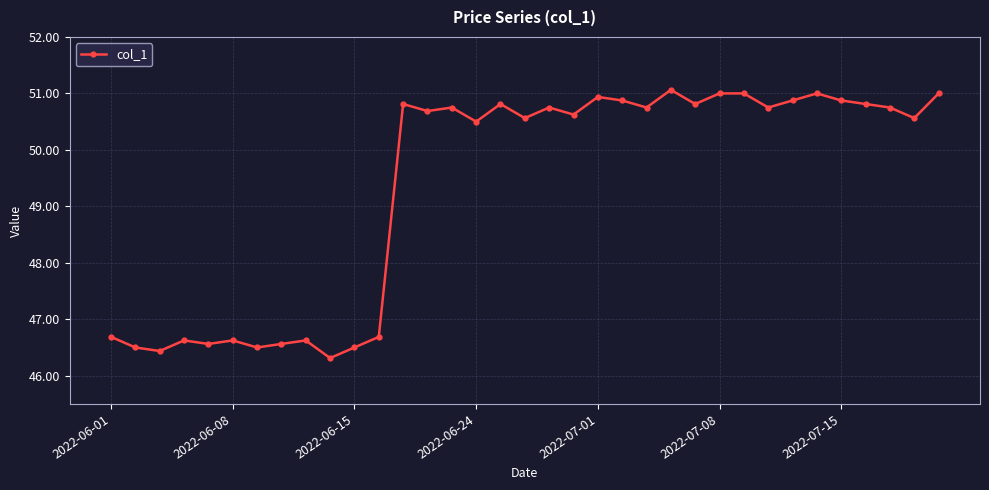

What is the value of the 23rd point from the left?

50.8